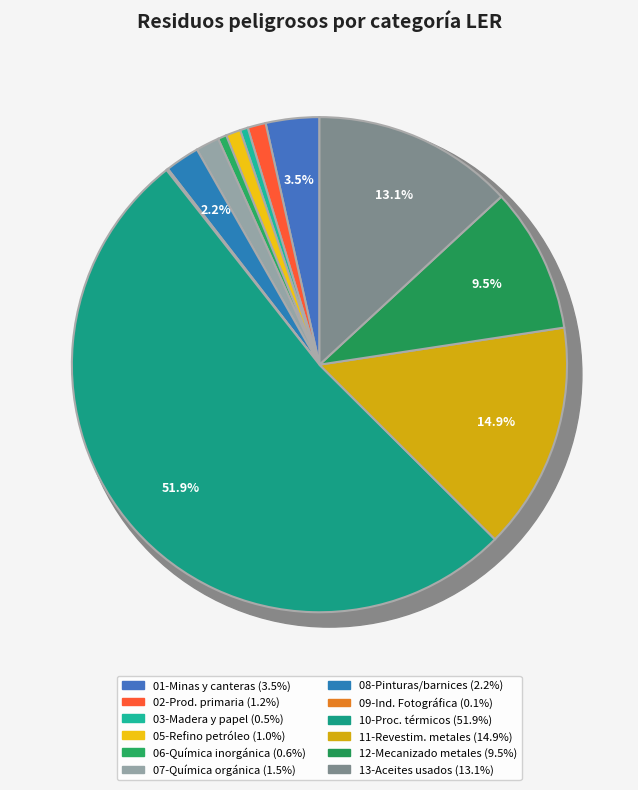

What percentage do 05-Refino petróleo and 08-Pinturas, barnices y tintas together represent?

3.2%